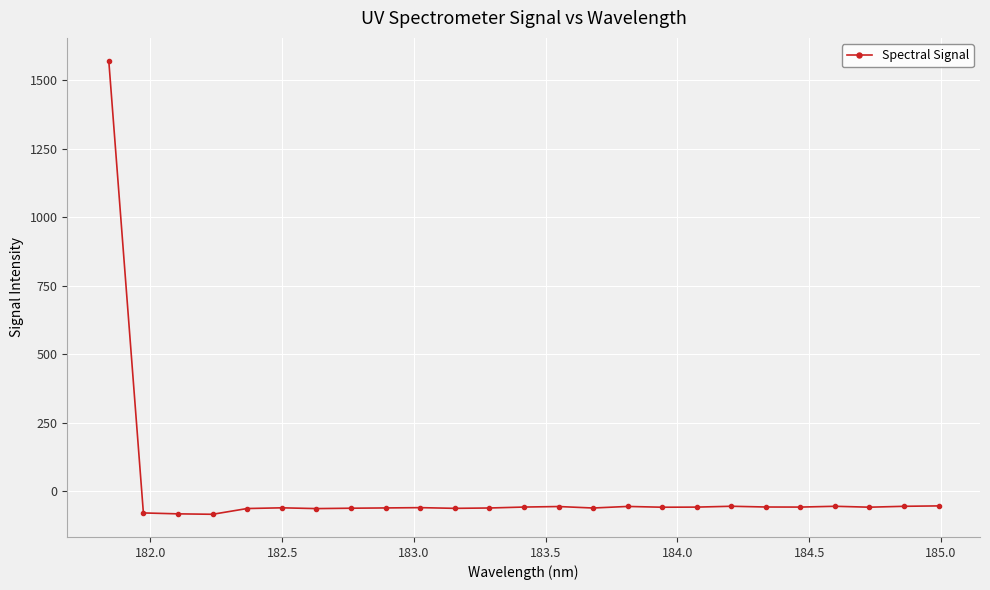

Count the number of categories in the chart.

25